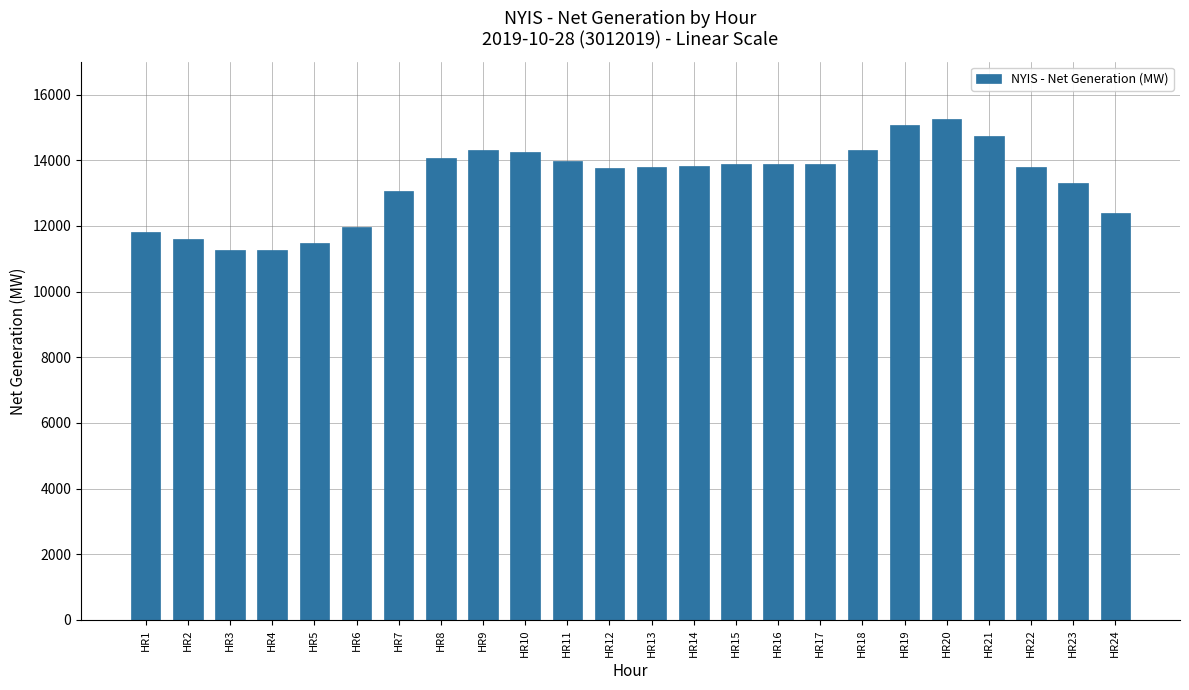

What is the ratio of the value at HR12 to the value at HR10?

1.0